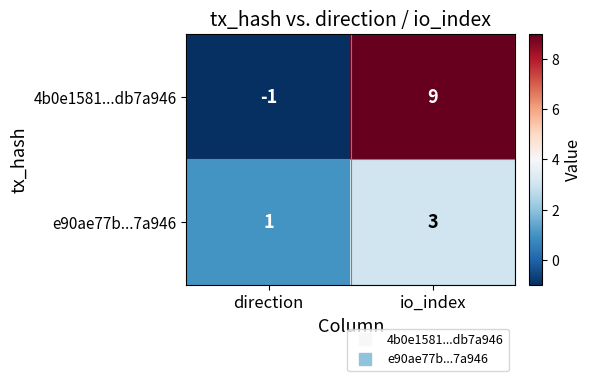

What is the difference between the highest and lowest values at direction?

2